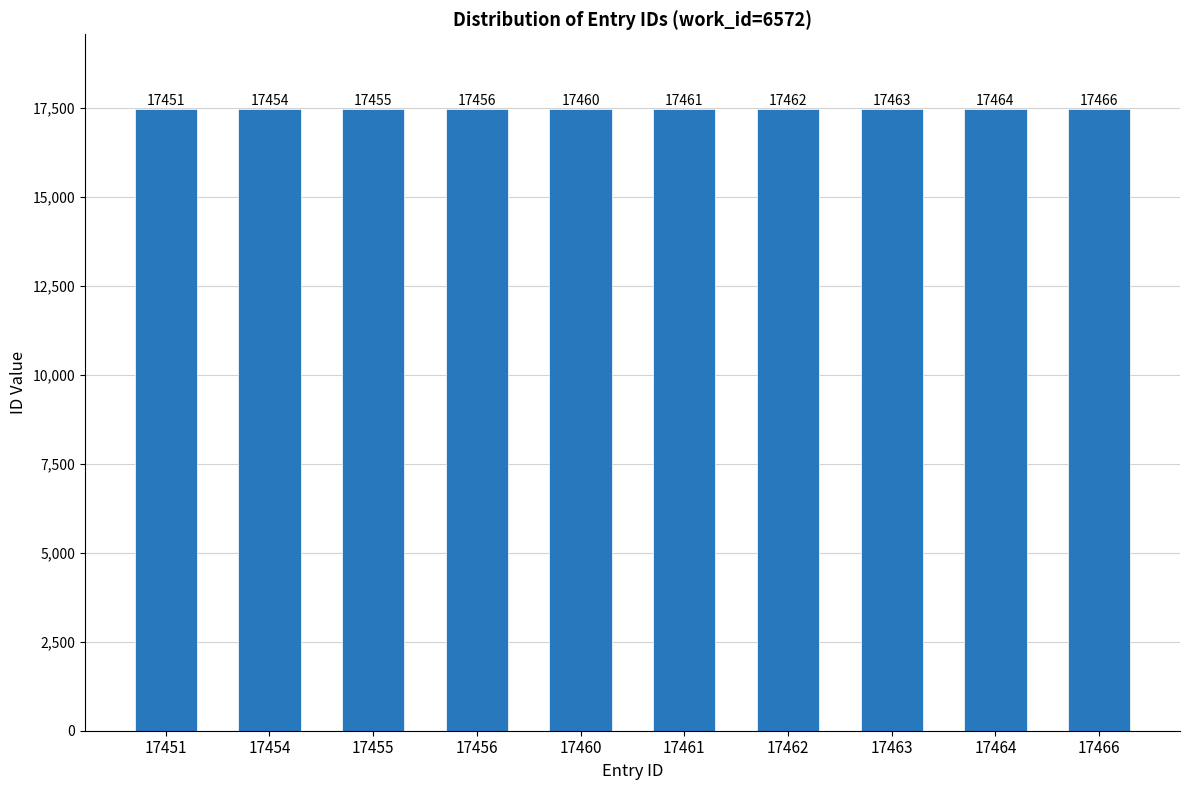

What is the difference between the maximum and second lowest values?

12